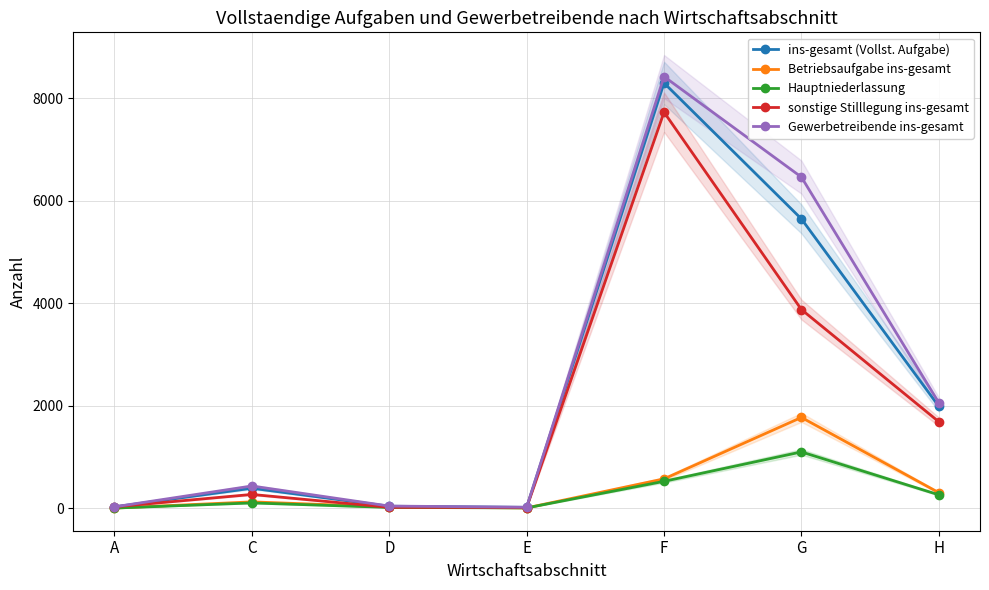

Reading right to left, list all the values displayed in this chart.

ins-gesamt (Vollst. Aufgabe): 1986	5644	8297	14	36	387	24
Betriebsaufgabe ins-gesamt: 301	1769	570	3	22	121	0
Hauptniederlassung: 259	1096	522	3	13	100	0
sonstige Stilllegung ins-gesamt: 1685	3875	7727	11	14	266	24
Gewerbetreibende ins-gesamt: 2056	6460	8422	16	39	431	24